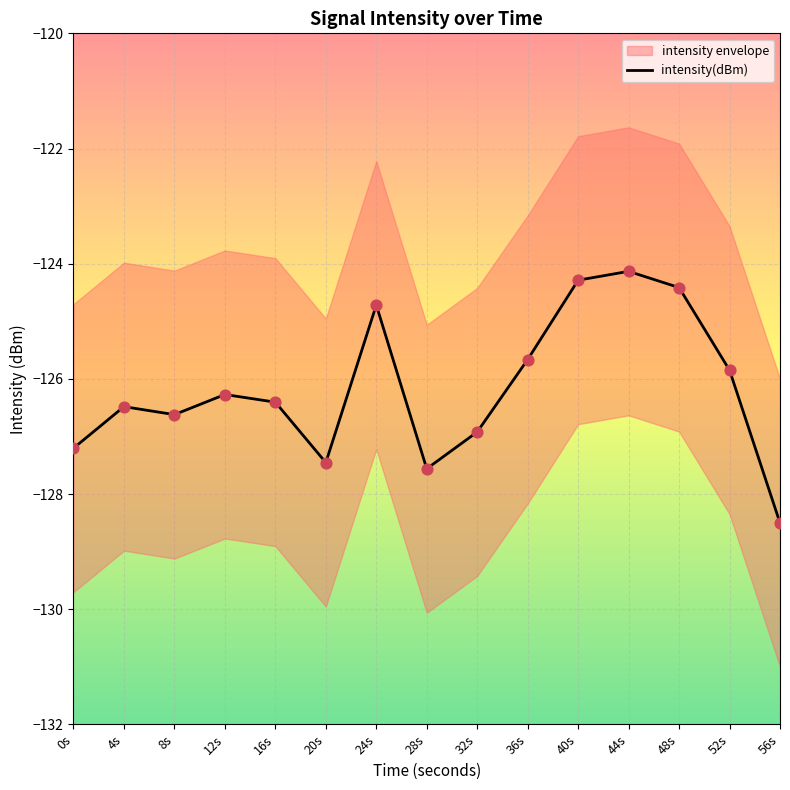

Between 20s and 4s, which is larger?

4s